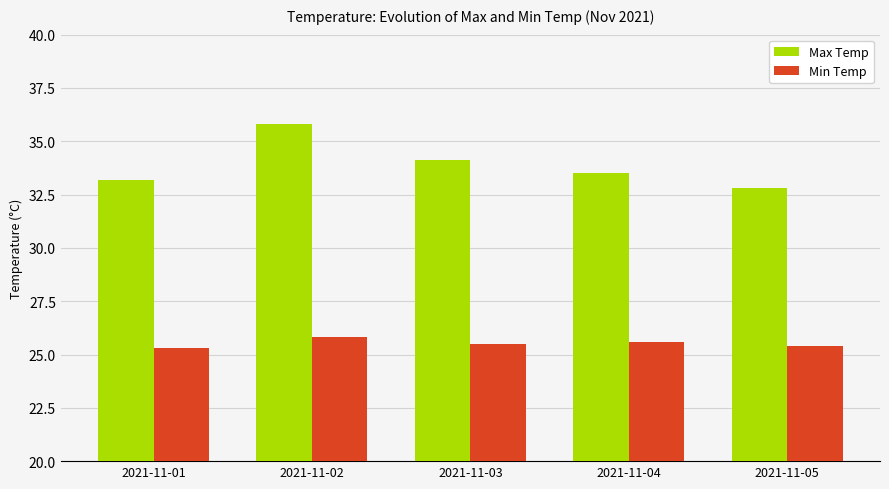

How many data points does each series have?

5